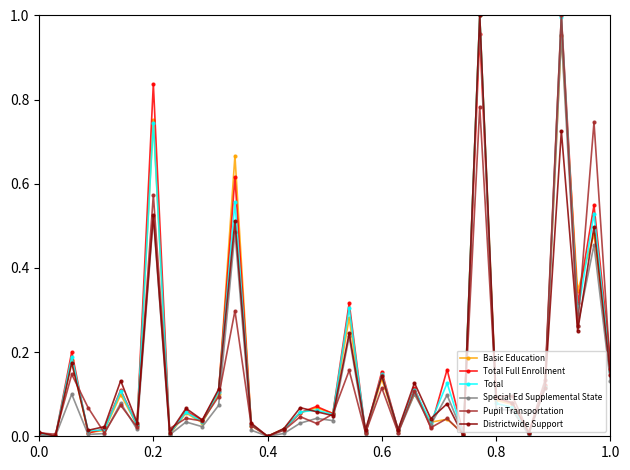

Does the chart display data point markers on the line(s)?

Yes